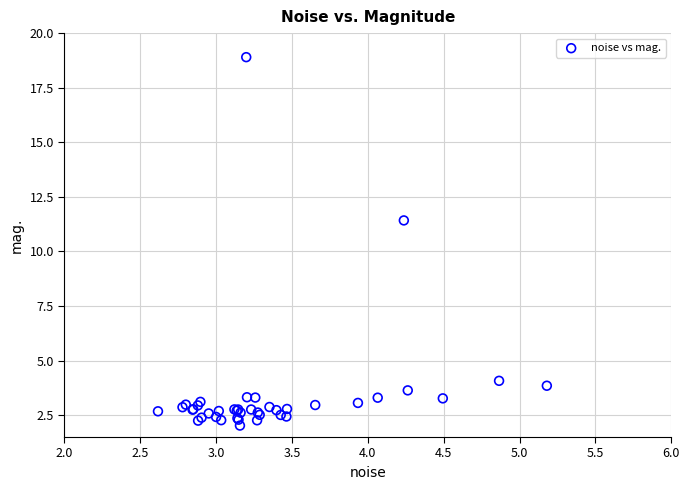

What Y value in the scatter plot is closest to 10?

11.4